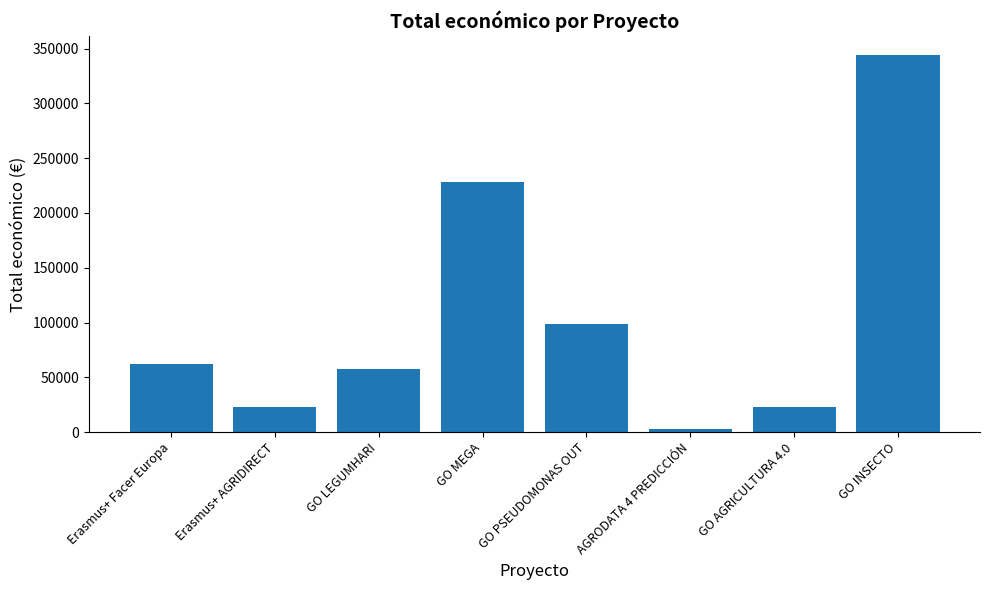

Are the bars grouped side by side (vs. stacked)?

No